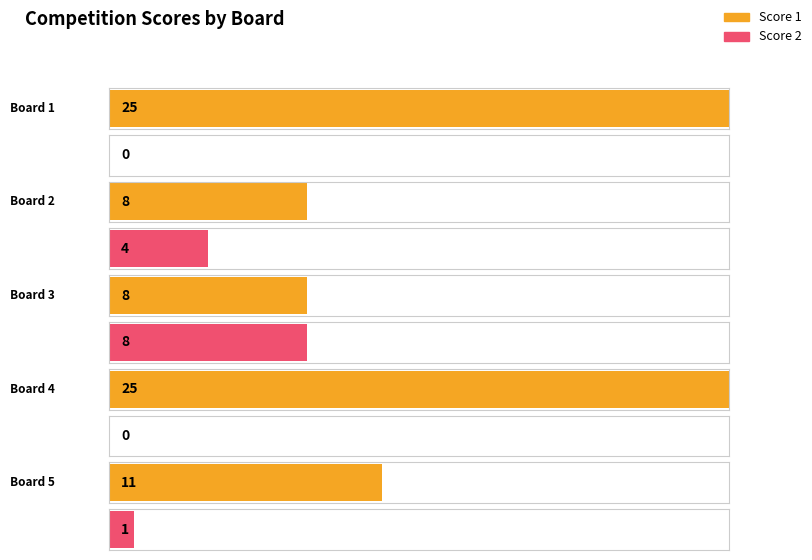

How many values in the Score 2 series exceed 1?

2